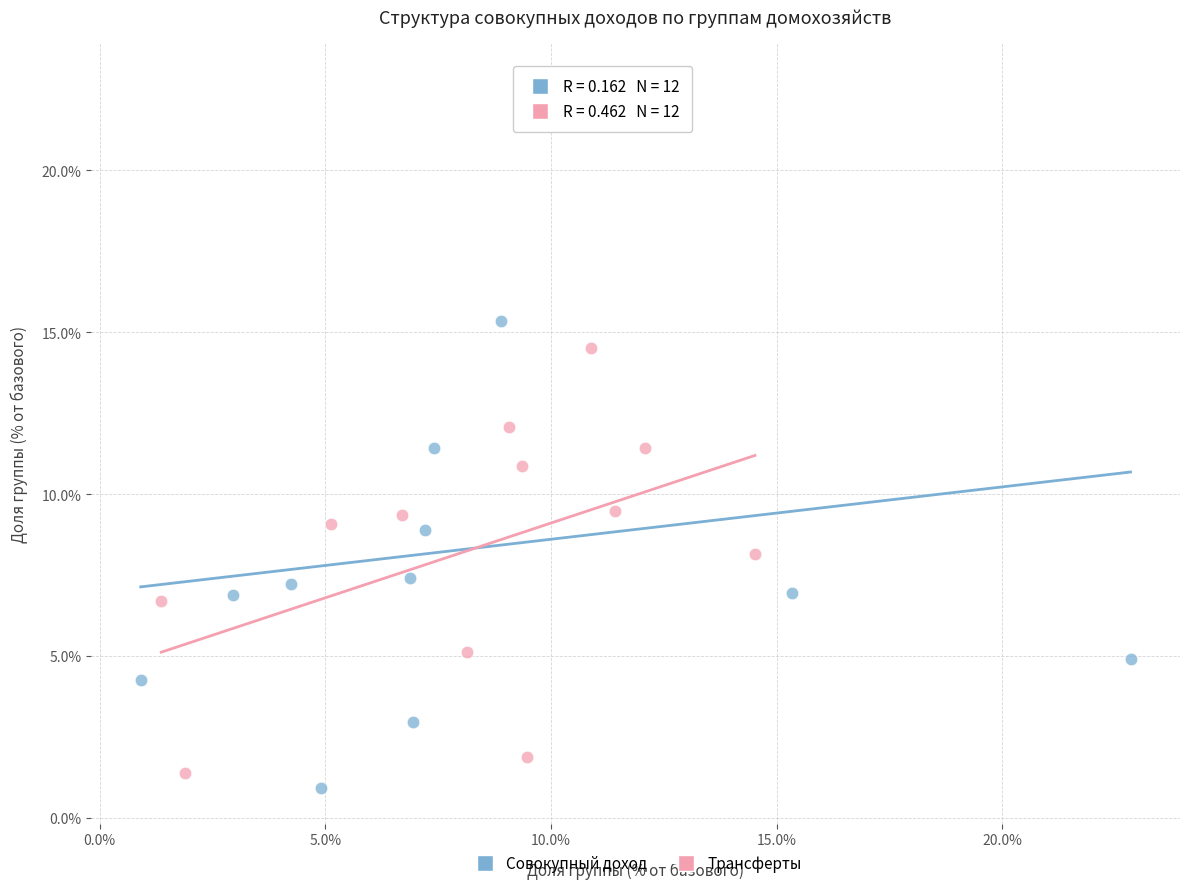

Which series has the widest spread of Y values?

Совокупный доход